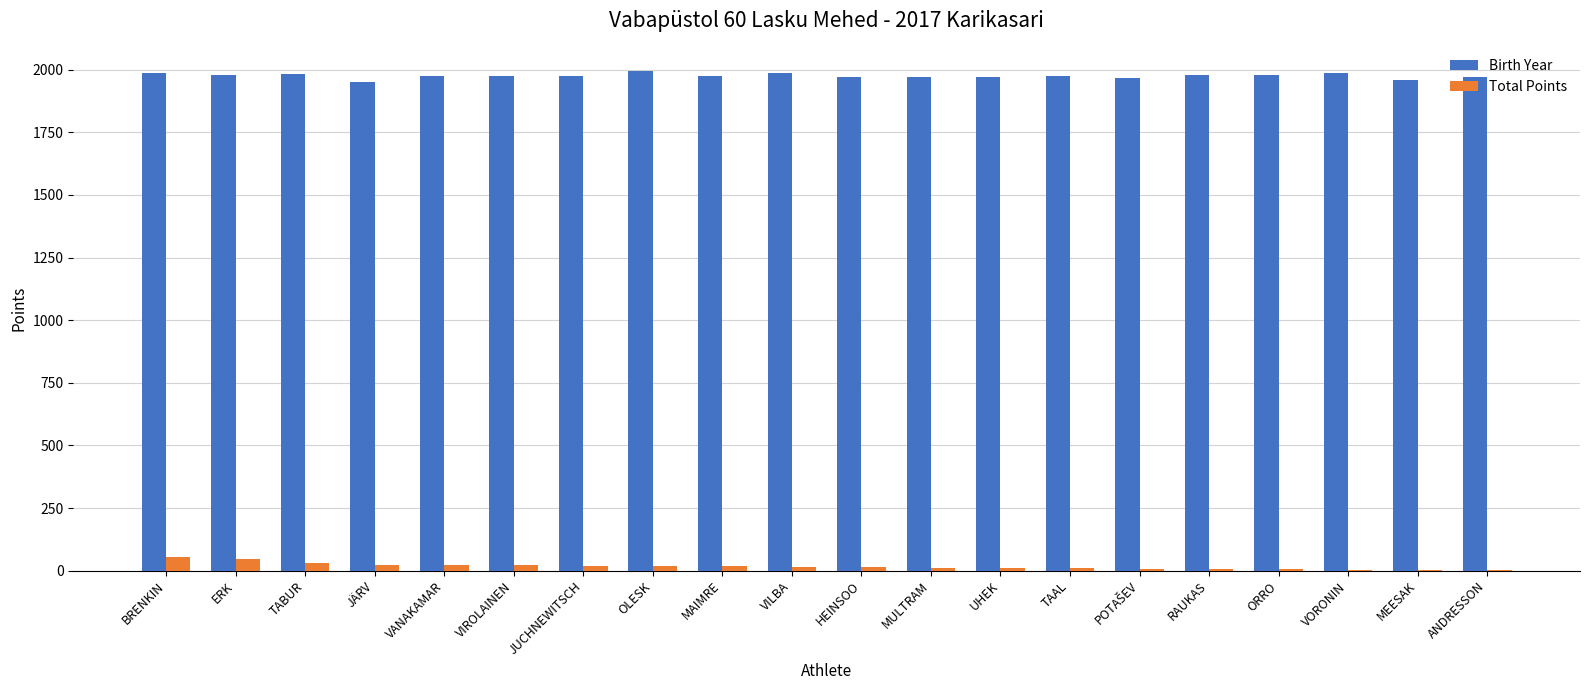

True or false: Birth Year has a value of 574 at MAIMRE.

False